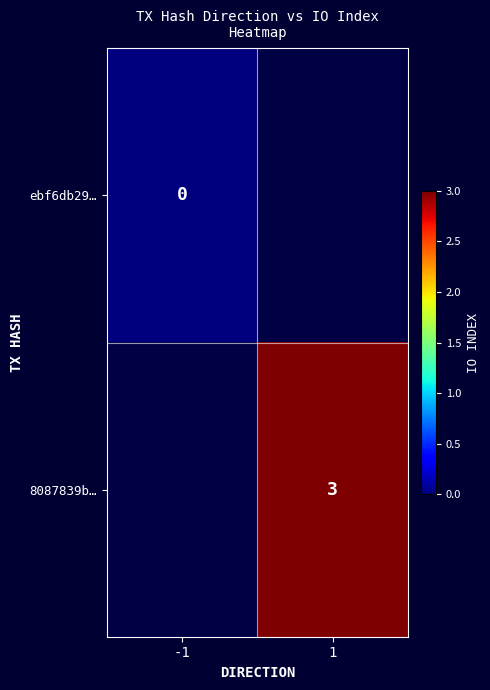

Is the value of 8087839b… at 1 greater than the value of ebf6db29… at -1?

Yes